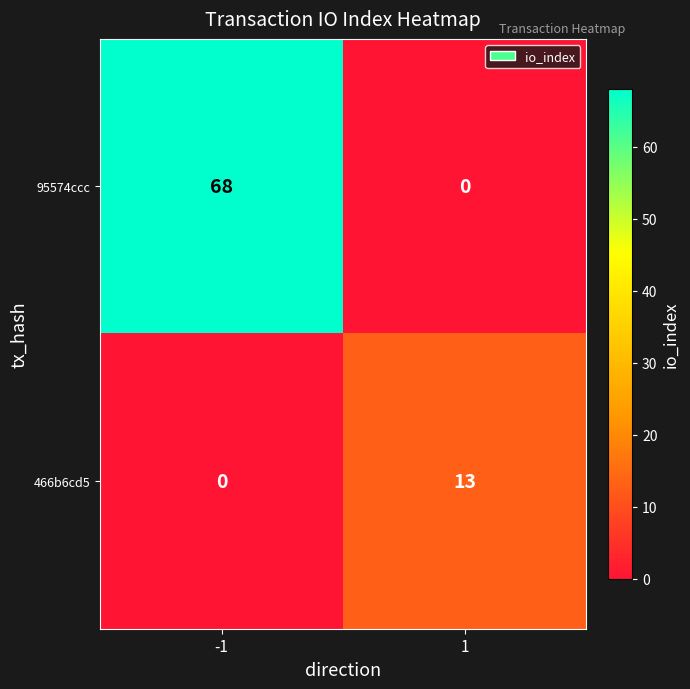

Reading left to right, what are all the values shown in this chart?

95574ccc: -1=68	1=0
466b6cd5: -1=0	1=13